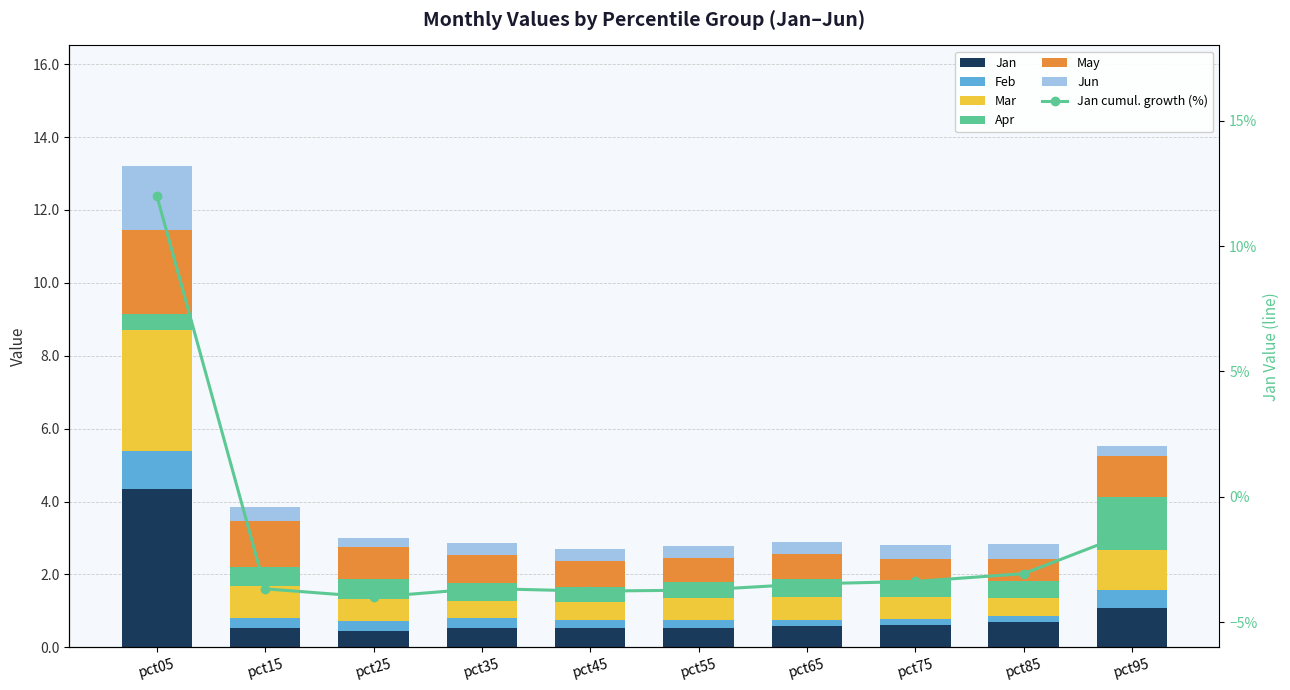

List the labels in order of Feb value, smallest first.

pct75, pct85, pct65, pct55, pct45, pct35, pct25, pct15, pct95, pct05